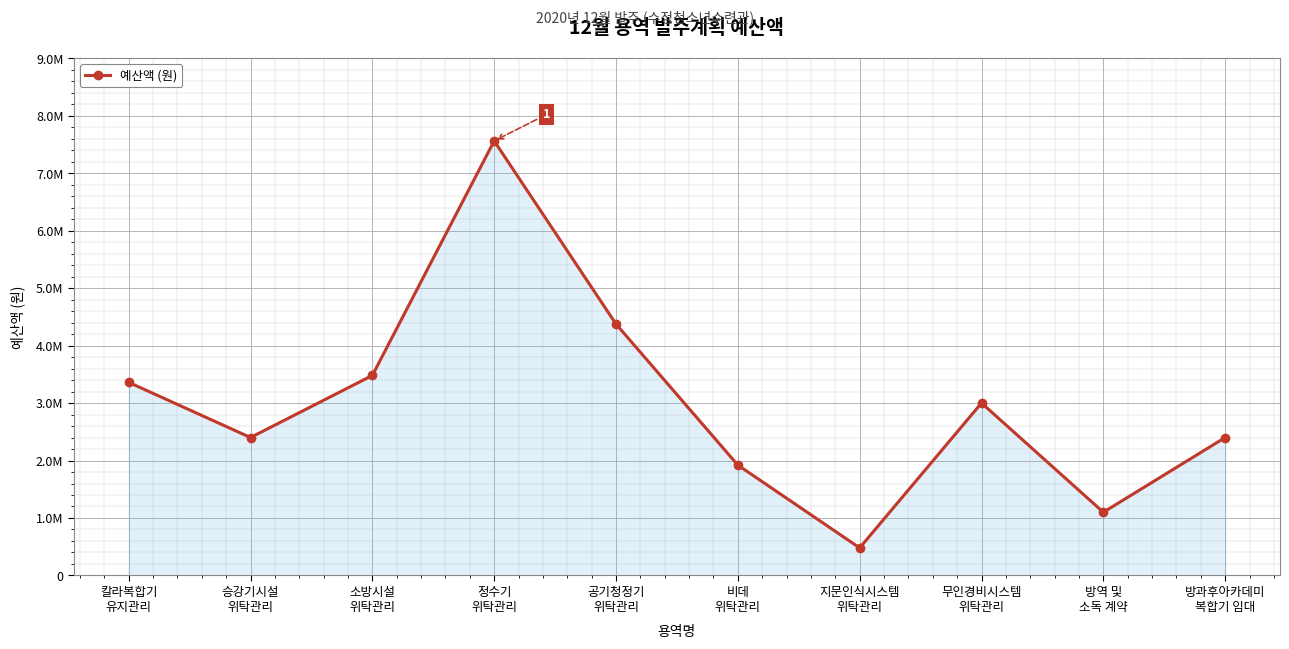

Where does the data first go above 3000000?

칼라복합기
유지관리